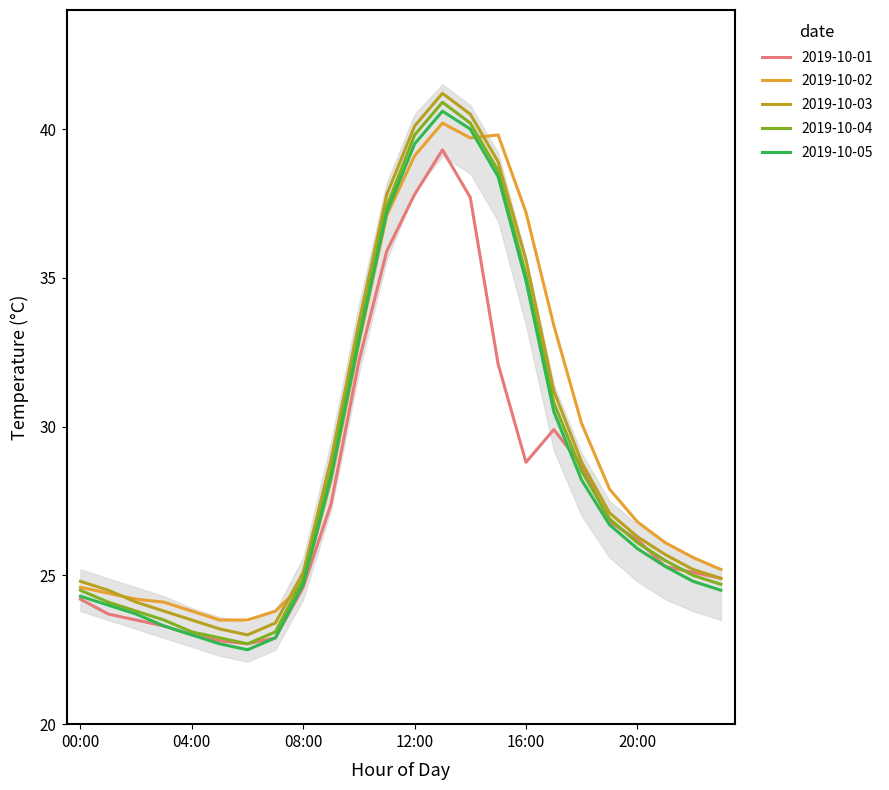

After their last crossing, which series has the higher values: 2019-10-04 or 2019-10-02?

2019-10-02